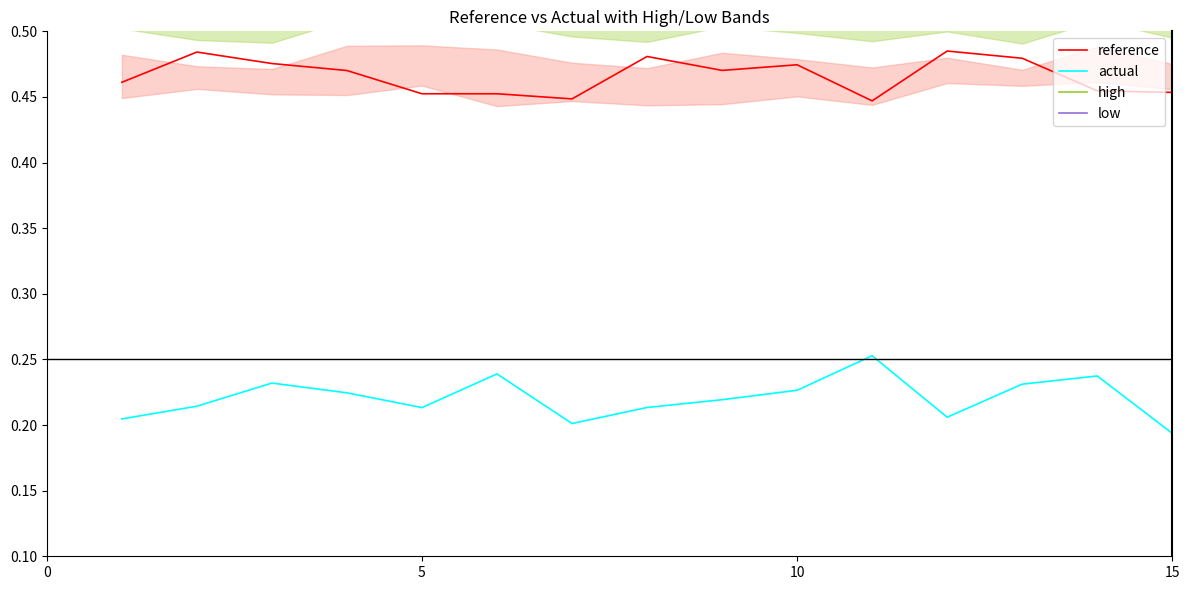

The actual series shows 0.1 at 10. True or false?

False